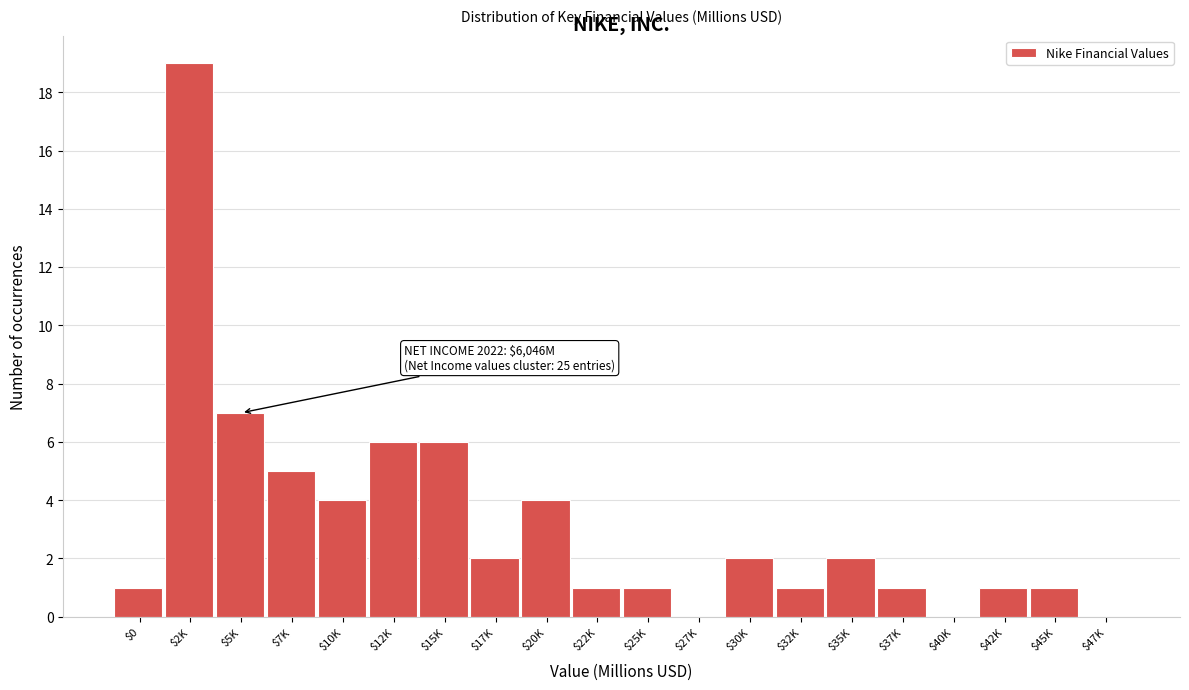

Where is the data nearest to the value 9?

$5K